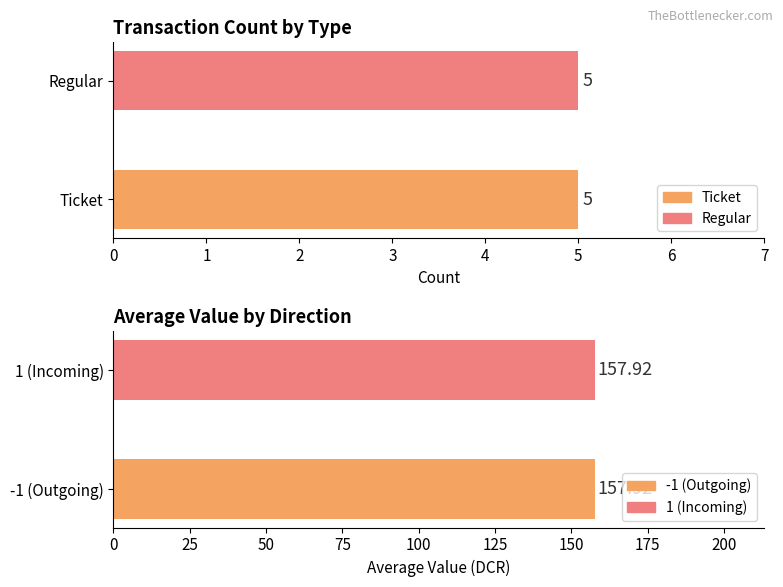

True or false: value has a value of 82.7 at 0.

False